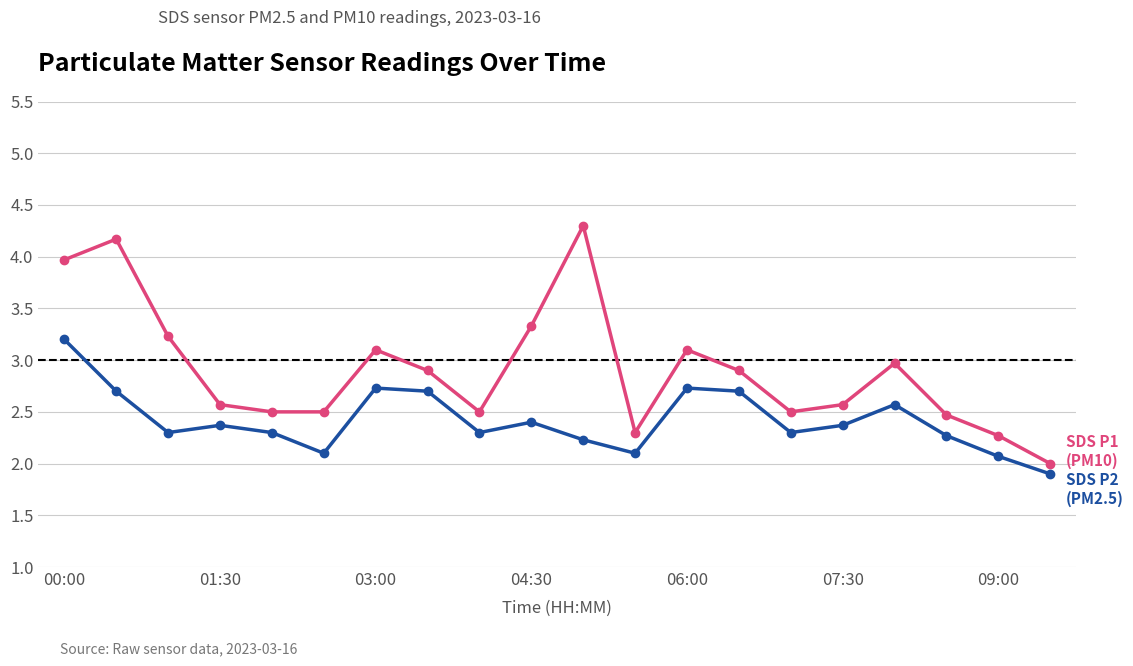

What is the minimum value shown in the chart?

1.9